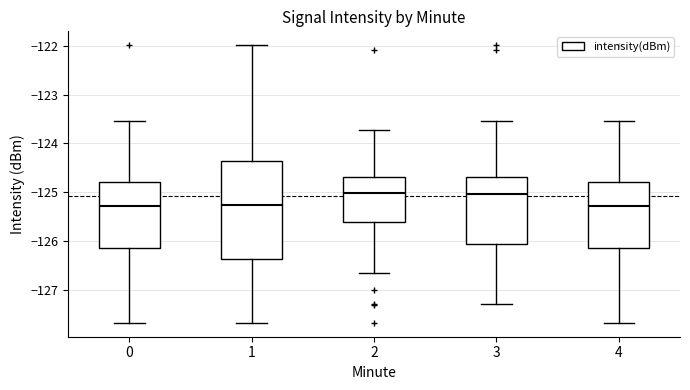

Reading left to right, transcribe this box plot: for each box, give where its median line is, the range the box spans, and where its two whiskers end, as read against the y-axis. The values are not printed on the chart, so give them approximately, as read against the axis.

0: median -125.3, box -126.1 to -124.8, whiskers -127.7 to -123.5
1: median -125.3, box -126.4 to -124.4, whiskers -127.7 to -122.0
2: median -125.0, box -125.6 to -124.7, whiskers -126.7 to -123.7
3: median -125.0, box -126.1 to -124.7, whiskers -127.3 to -123.5
4: median -125.3, box -126.1 to -124.8, whiskers -127.7 to -123.5